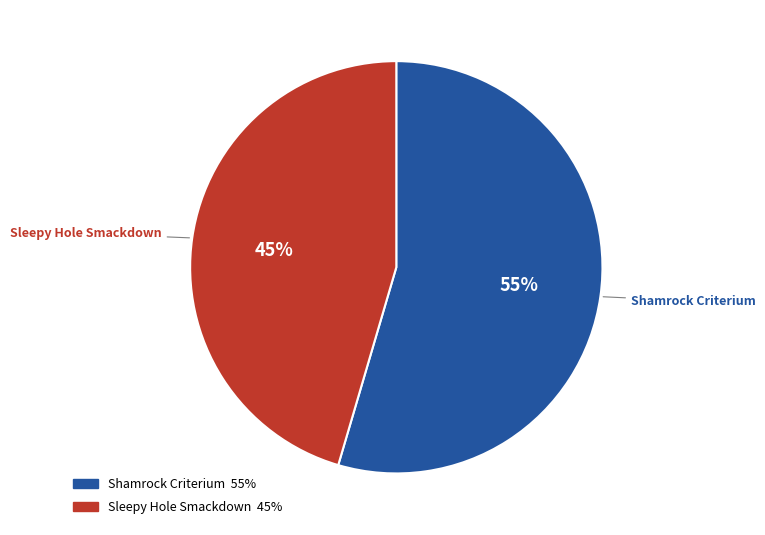

To the nearest percent, what portion does Shamrock Criterium represent?

55%